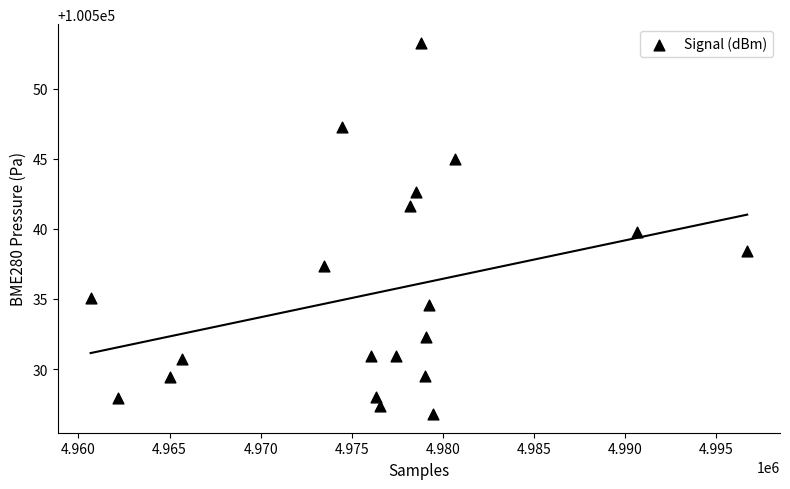

What is the range of Y values (max minus min)?

26.5